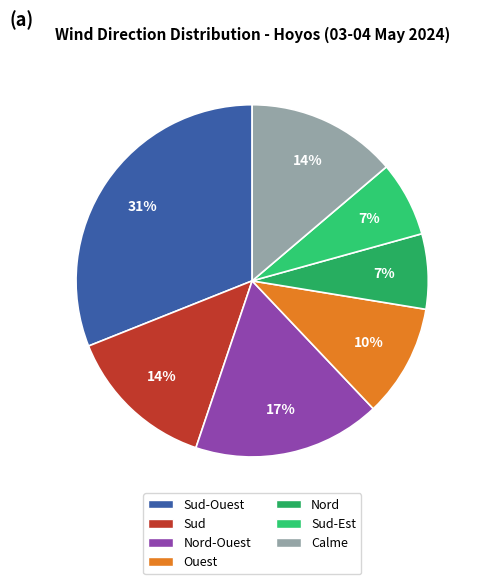

How many slices are in this pie chart?

7